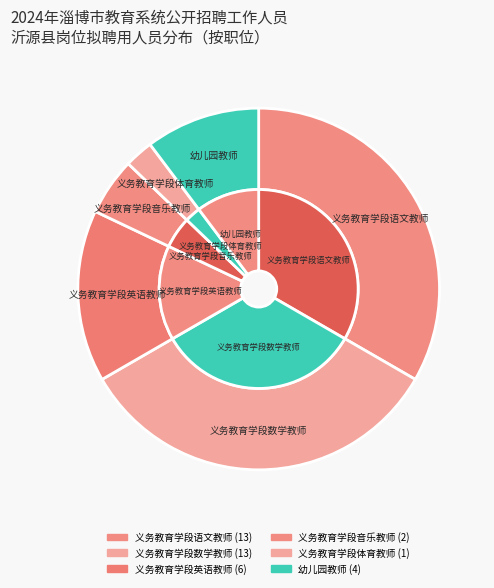

To the nearest percent, what percentage of the pie is 义务教育学段体育教师?

3%